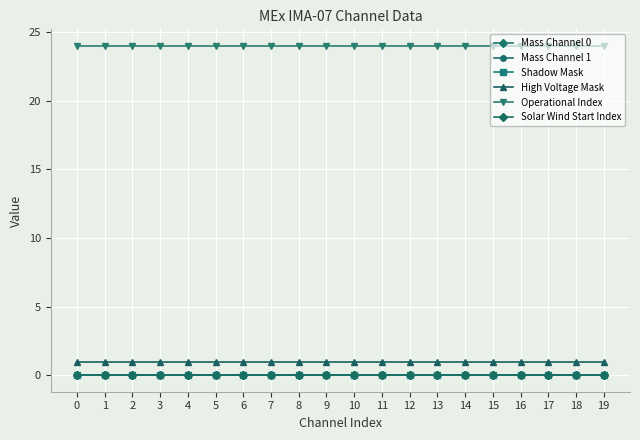

Rank the categories by Mass Channel 0 value from lowest to highest.

0, 1, 2, 3, 4, 5, 6, 7, 8, 9, 10, 11, 12, 13, 14, 15, 16, 17, 18, 19